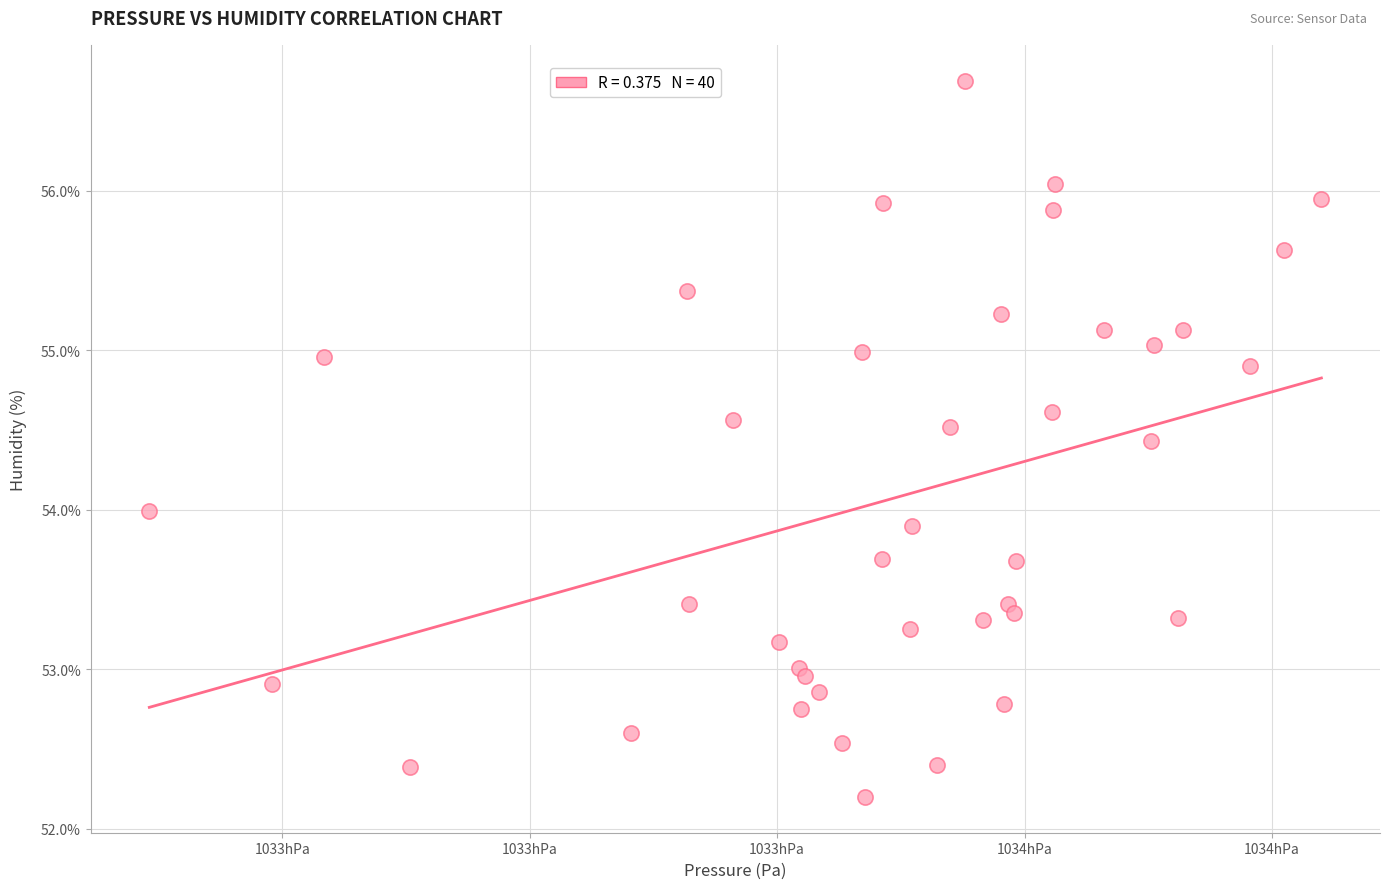

What is the range of X values (max minus min)?

94.8